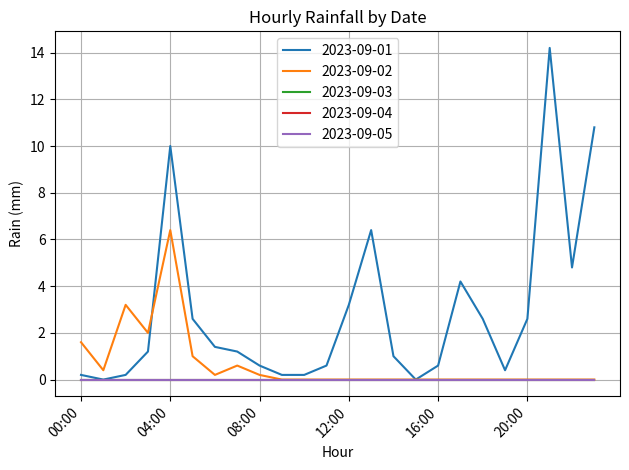

Does the chart have visible grid lines?

Yes